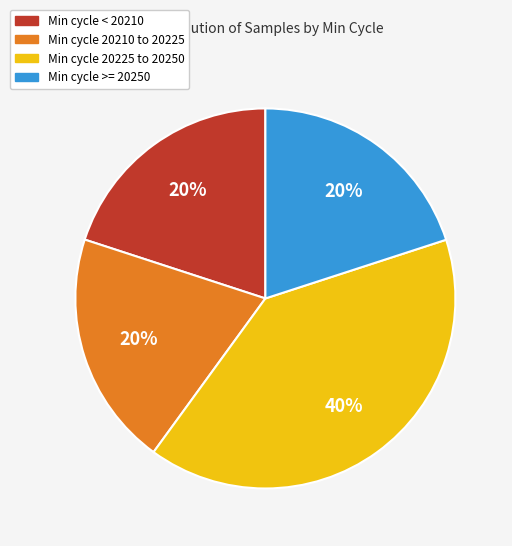

Does any single category account for the majority?

No